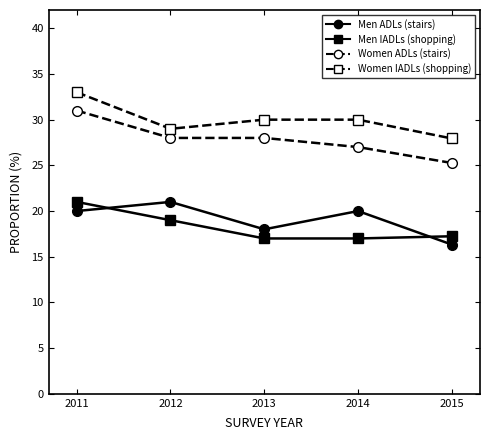

Which label corresponds to the largest value in the chart?

2011